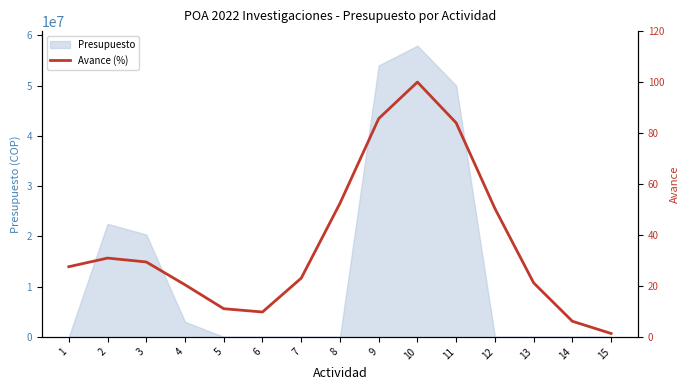

The value of Presupuesto at 6 is 0. True or false?

True